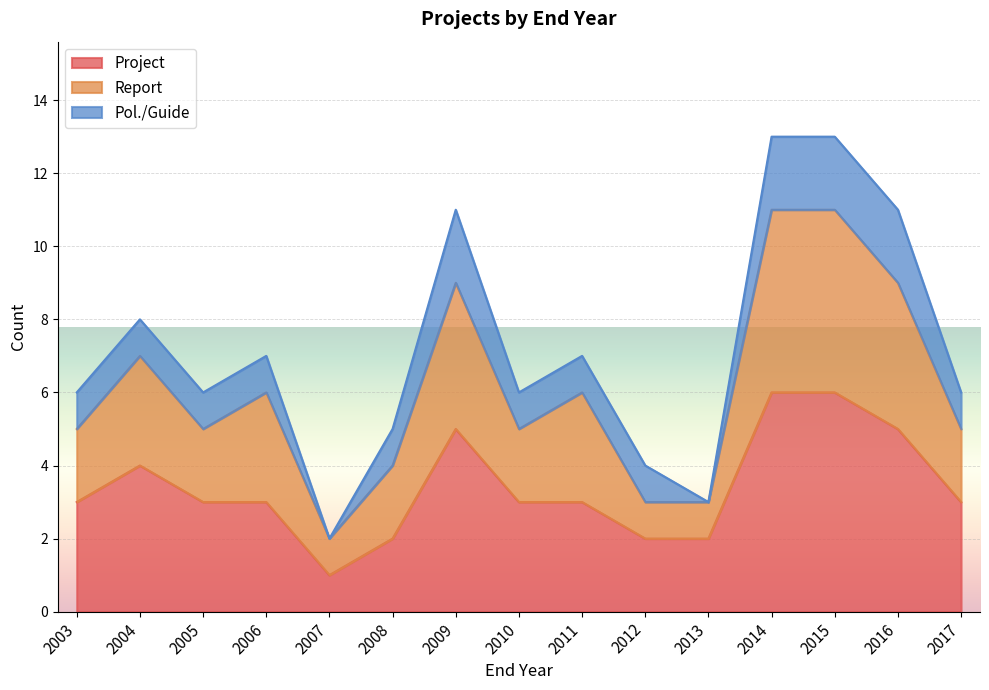

What is the value of the Report point at the 13th from the left?

11